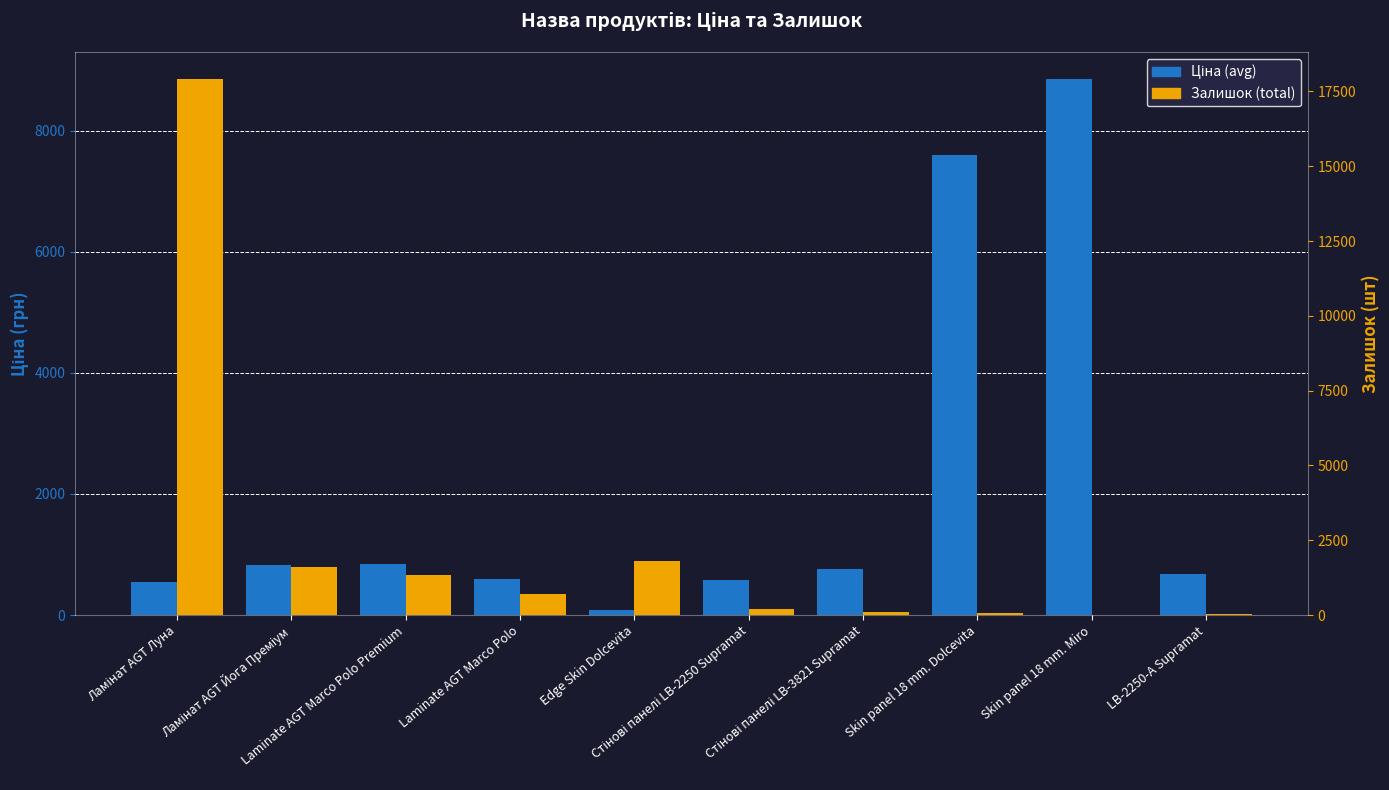

How many bars are there in total?

20